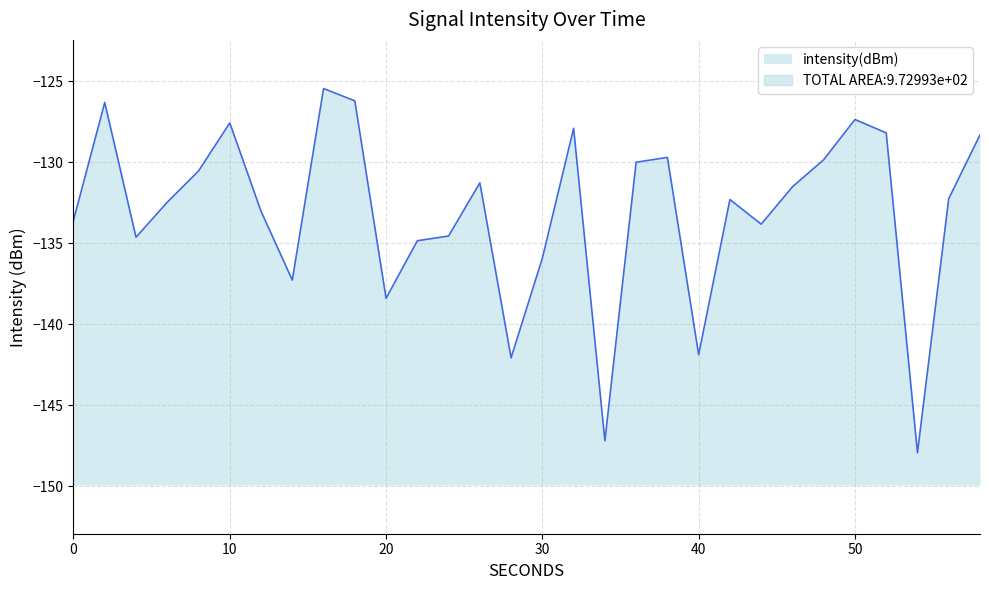

At which category does the chart reach its minimum across all series?

54